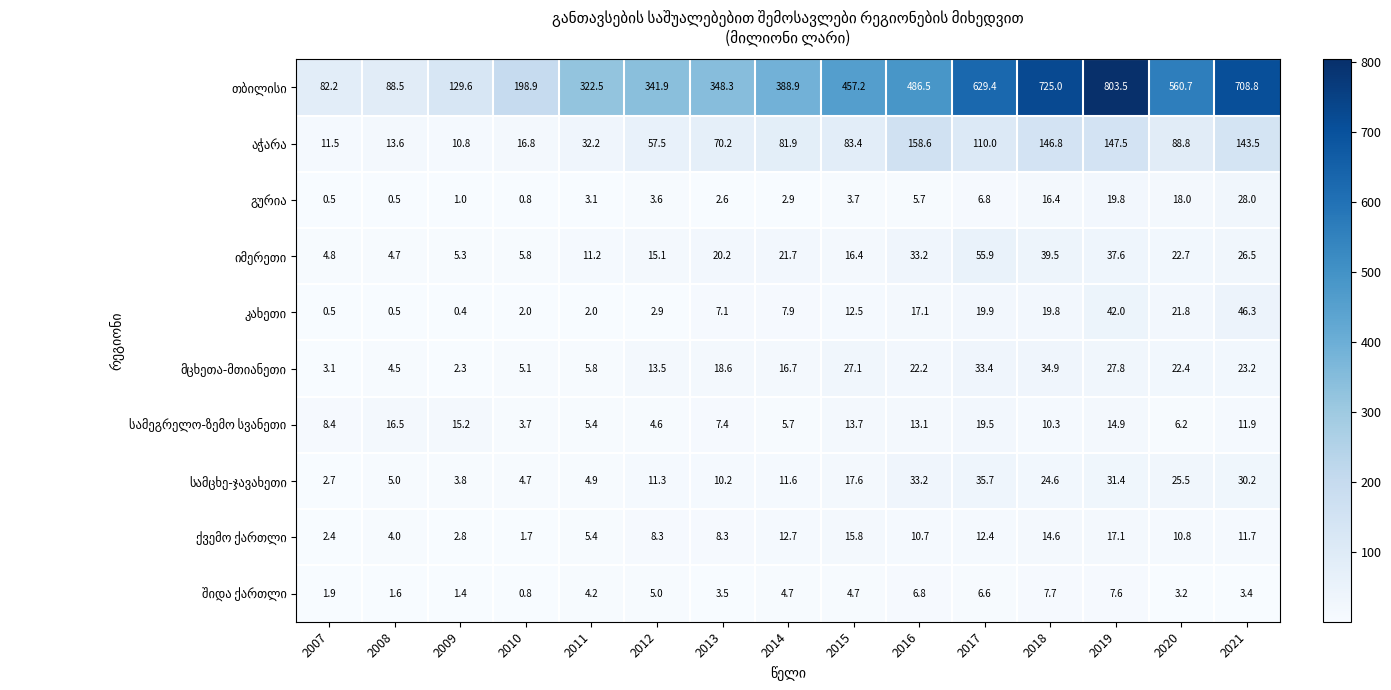

At which category is the sum across all series the highest?

2019